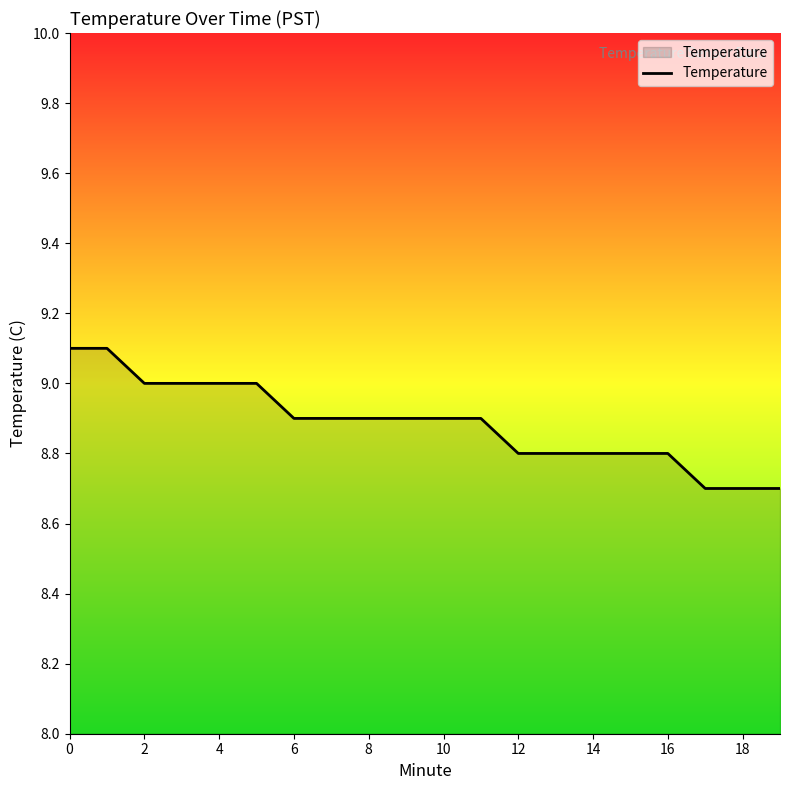

What is the minimum value shown in the chart?

8.7